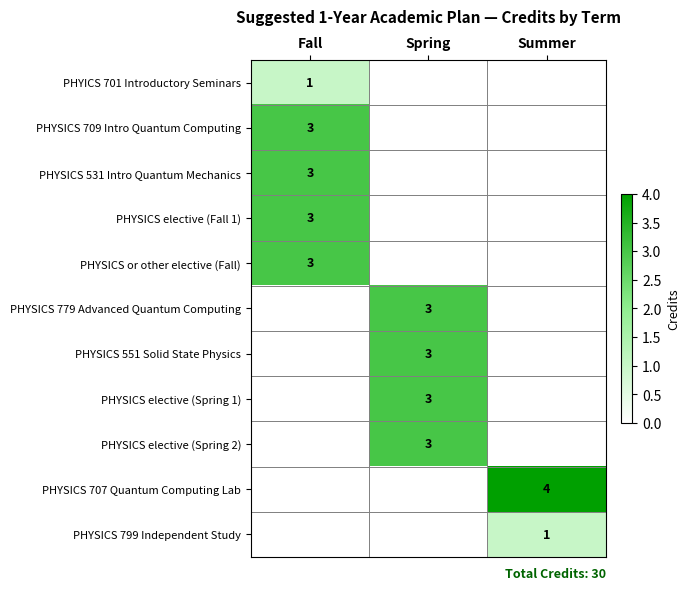

Is it true that PHYSICS 707 Quantum Computing Lab equals 7 at Summer?

False